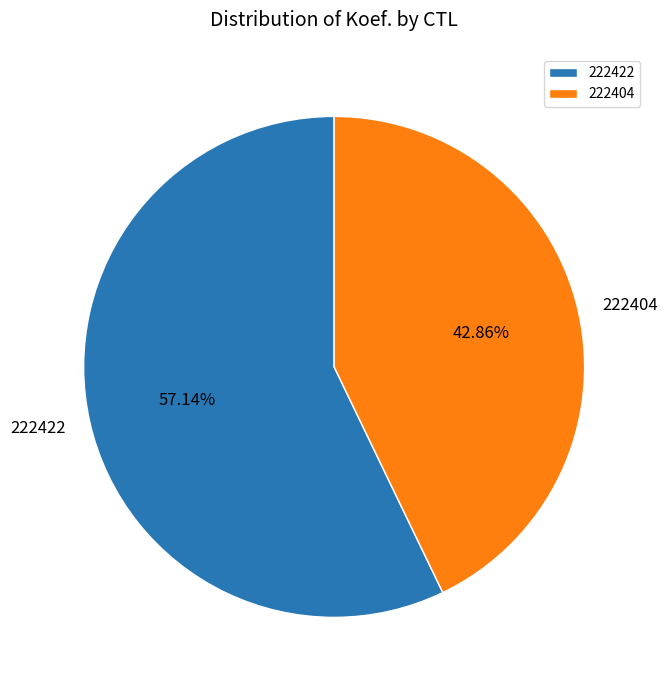

What is the ratio of the value at 222422 to the value at 222404?

1.3